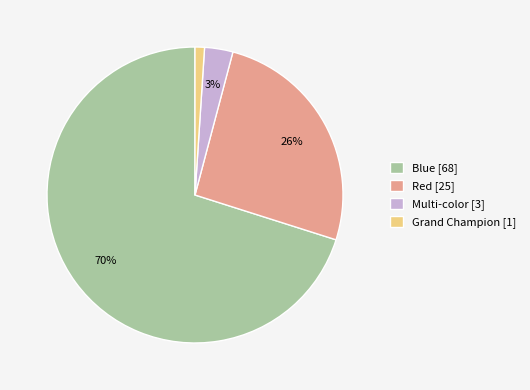

How many slices are in this pie chart?

4